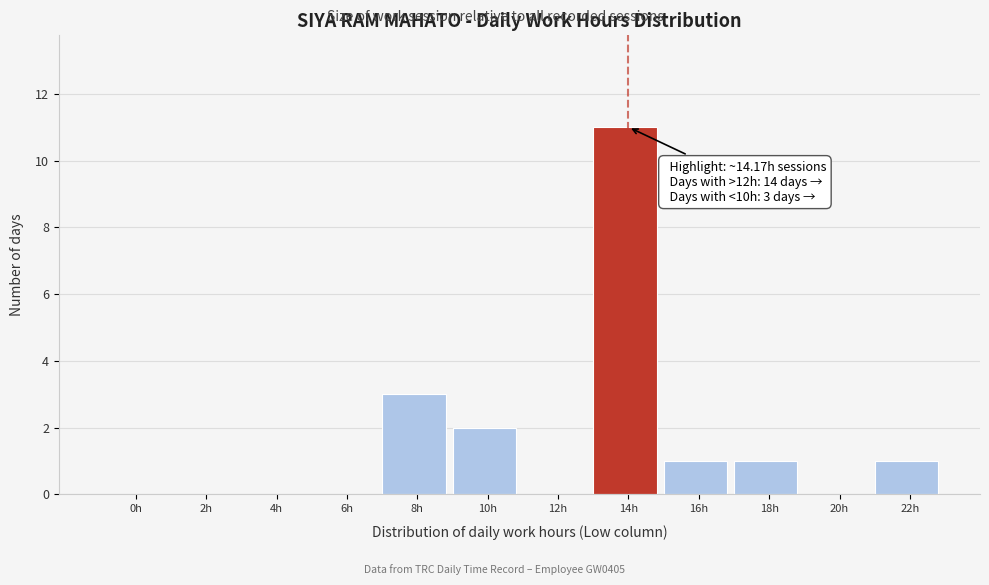

Reading right to left, list all the values displayed in this chart.

22h=1	20h=0	18h=1	16h=1	14h=11	12h=0	10h=2	8h=3	6h=0	4h=0	2h=0	0h=0